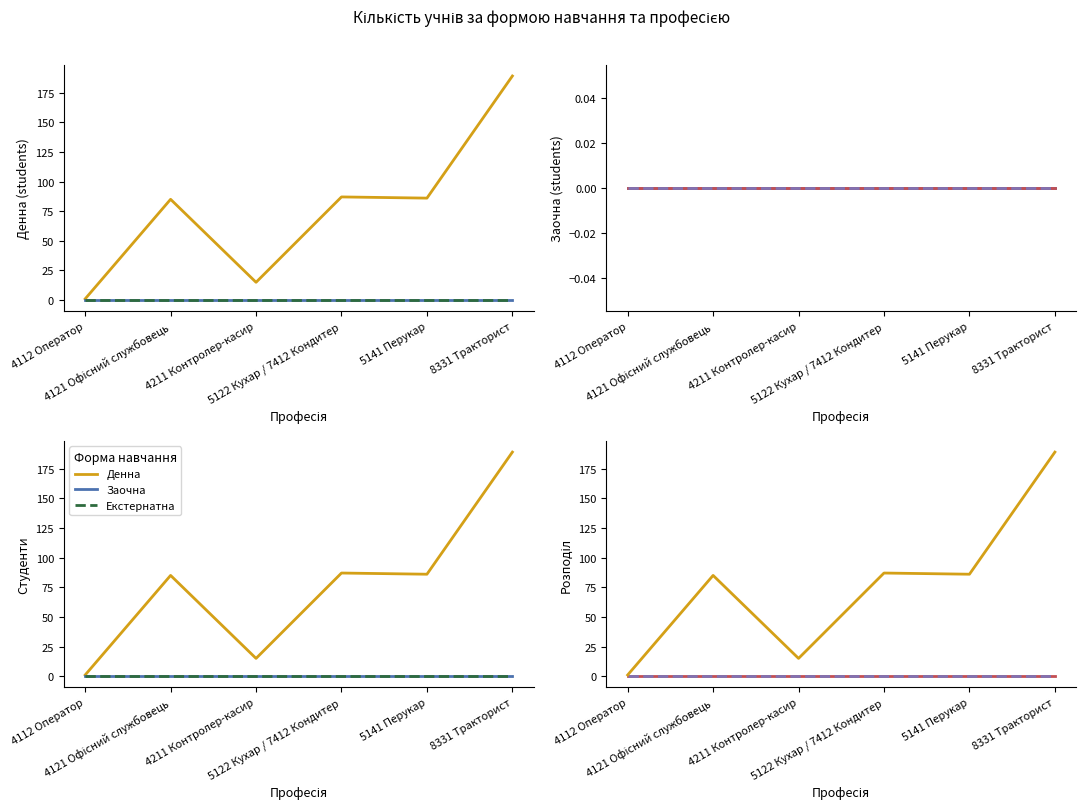

At which category is the sum across all series the highest?

8331 Тракторист